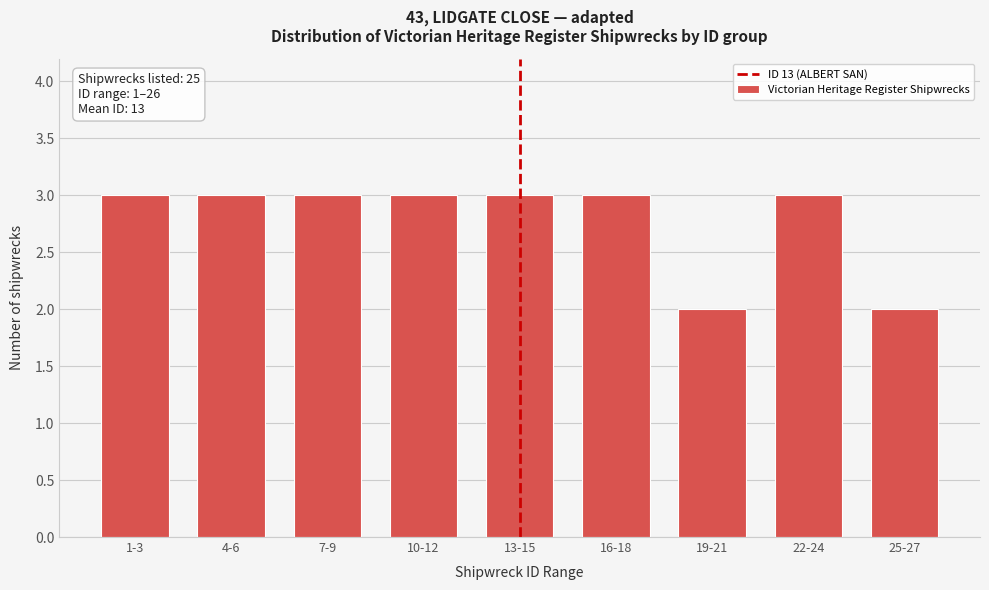

Reading left to right, what are all the values shown in this chart?

3	3	3	3	3	3	2	3	2